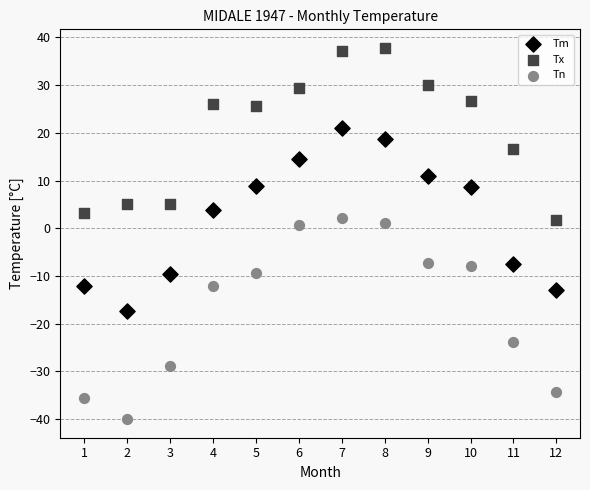

What is the X range (max minus min) for the scatter plot?

11.0